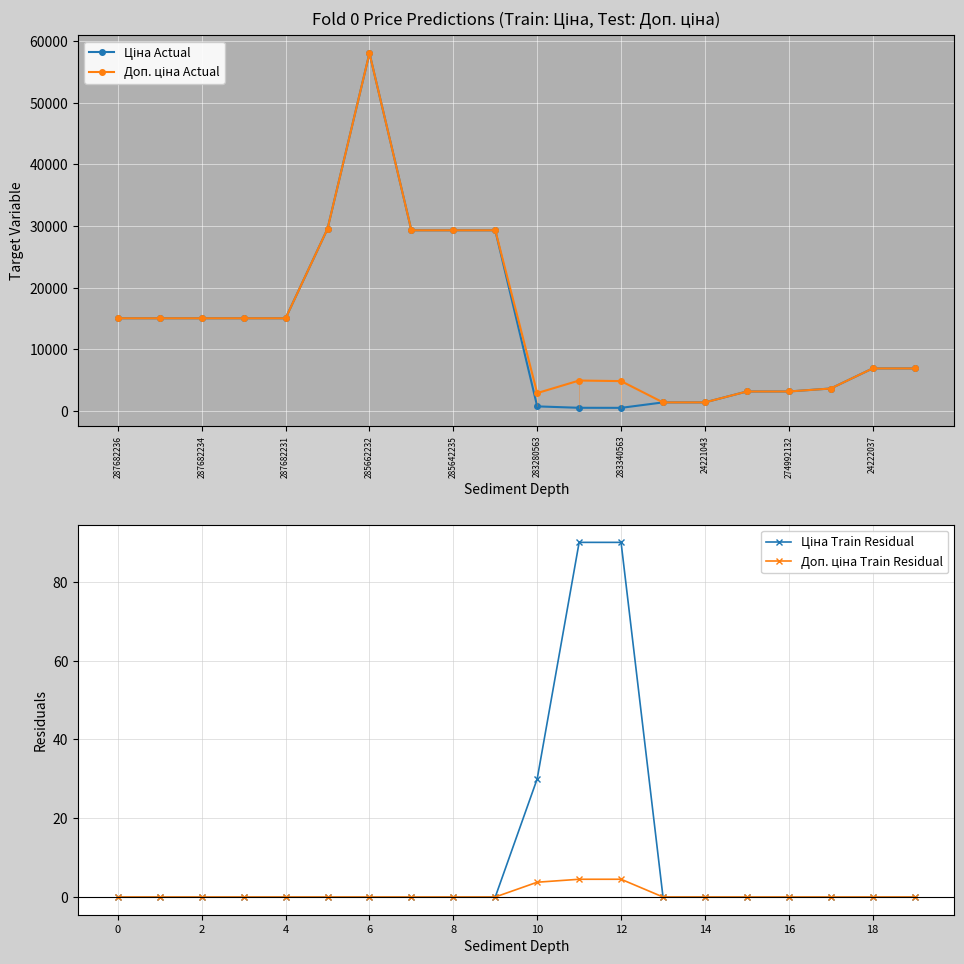

Between 287682231 and 285642235, which series saw the biggest shift?

Ціна Actual